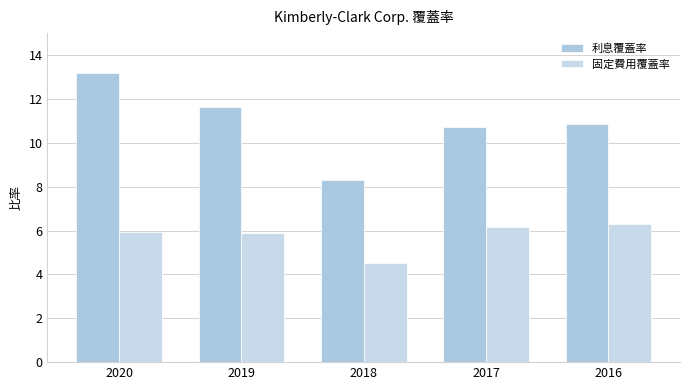

How many data points does each series have?

5